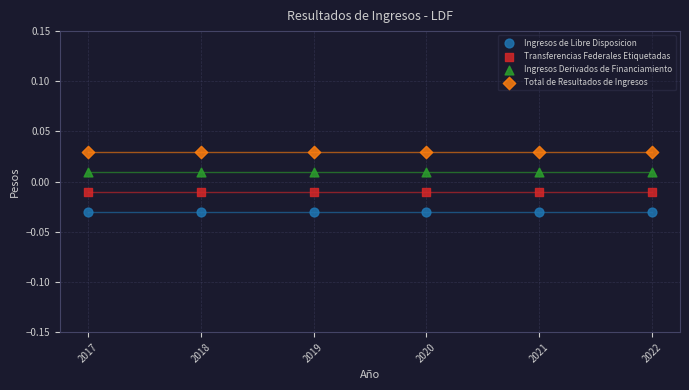

Which series contains the highest Y value?

Total de Resultados de Ingresos